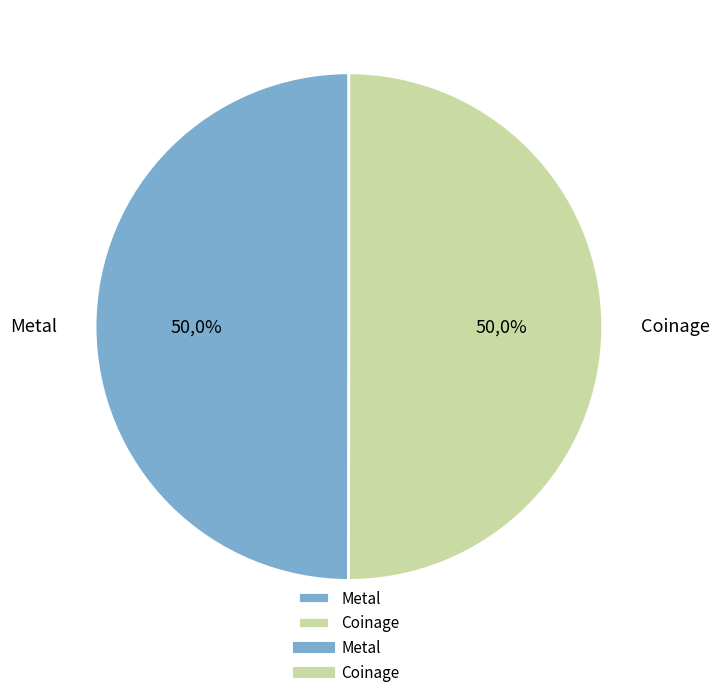

The Metal slice represents 36% of the pie. True or false?

False